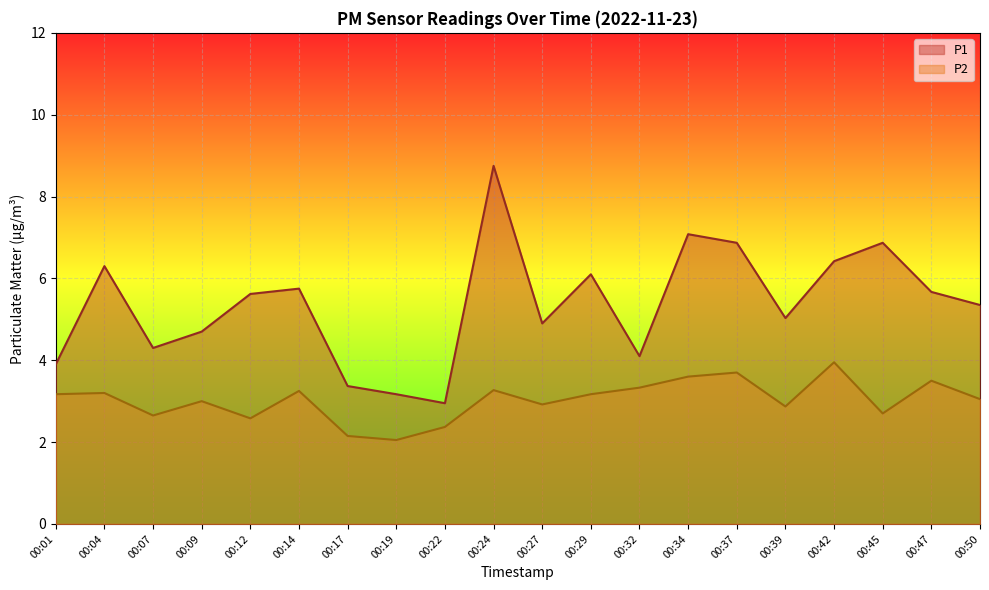

List the series in order of their overall mean, lowest first.

P2, P1